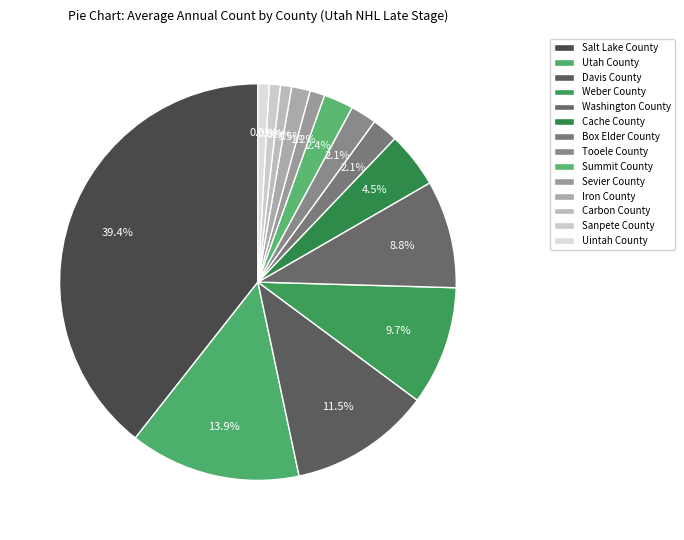

Which slice is the smallest?

Carbon County